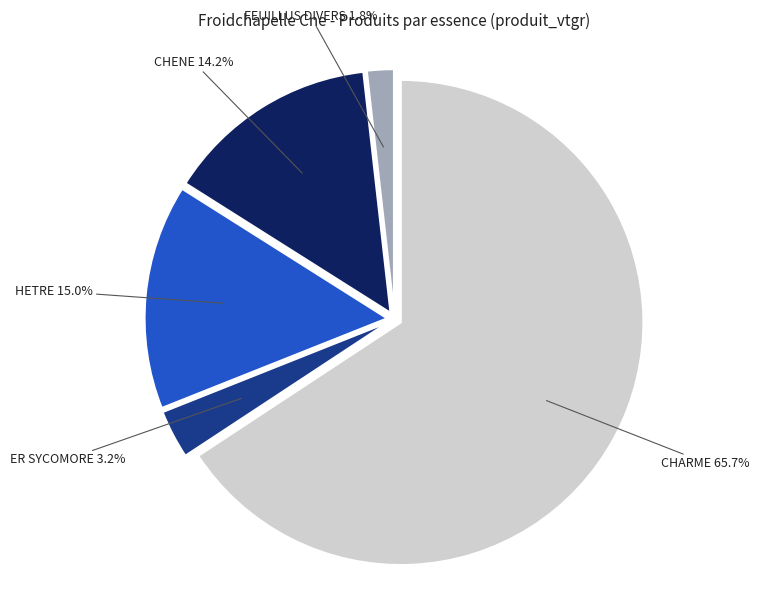

Is the sum of HETRE and FEUILLUS DIVERS greater than half?

No